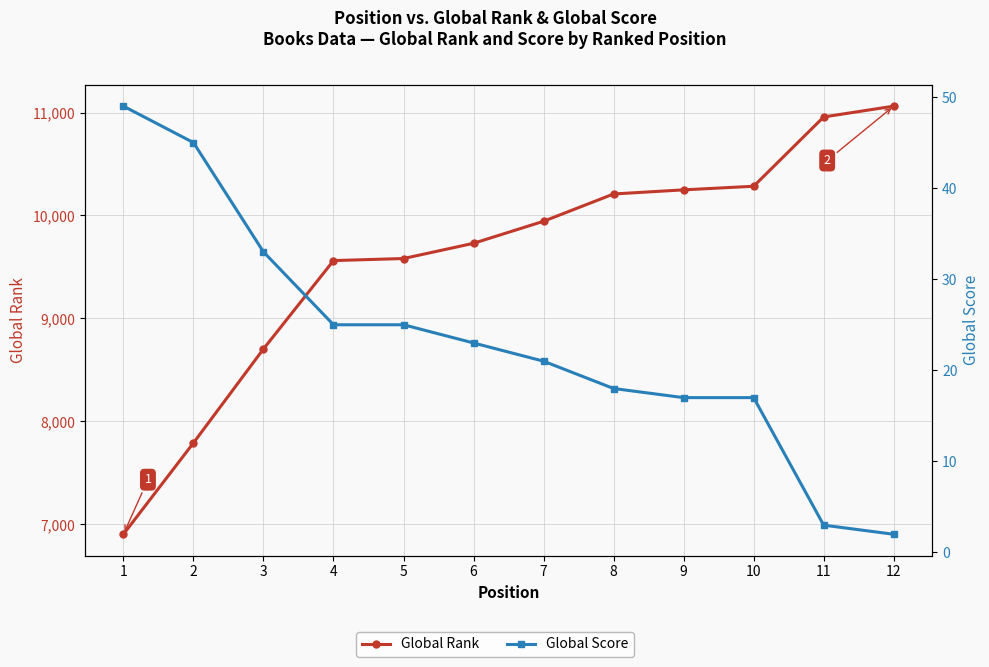

At how many categories does at least one series exceed 3450?

12